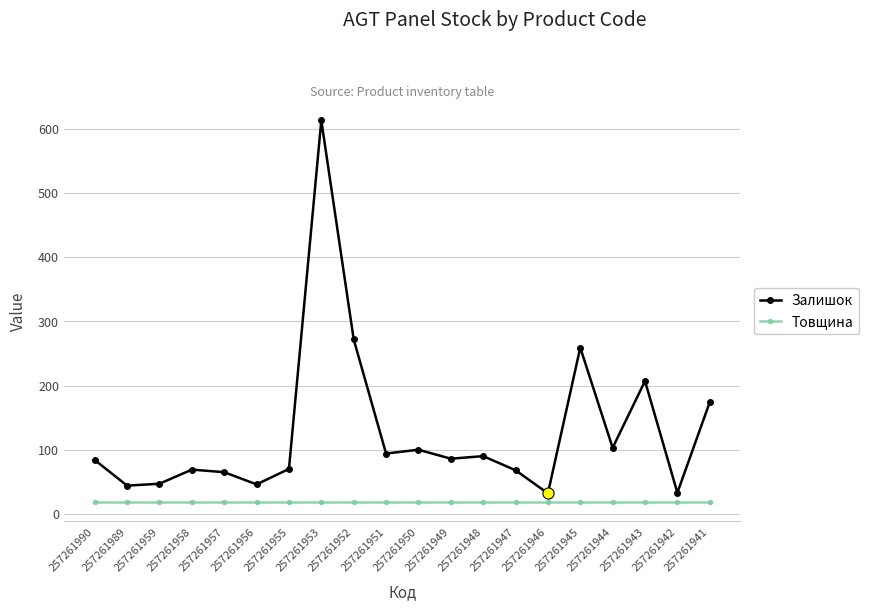

How many lines are shown in the chart?

2